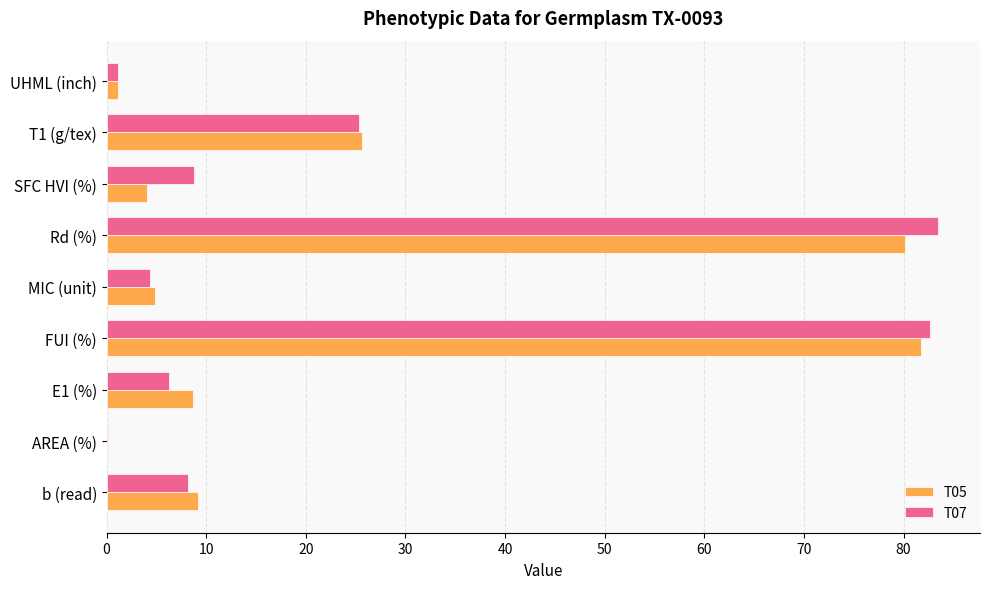

Is the value of T05 at AREA (%) greater than the value of T07 at T1 (g/tex)?

No